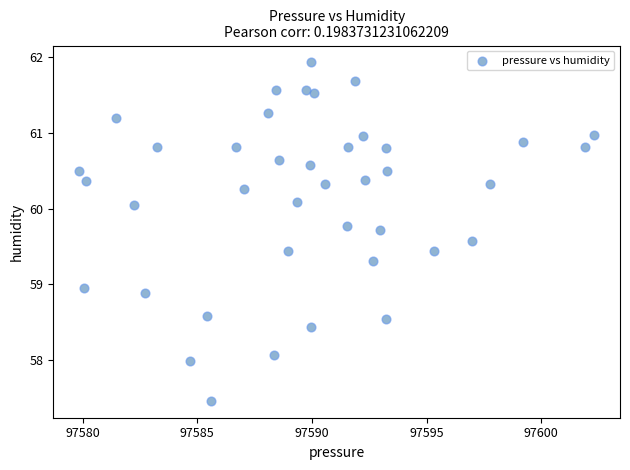

What is the range of Y values (max minus min)?

4.5